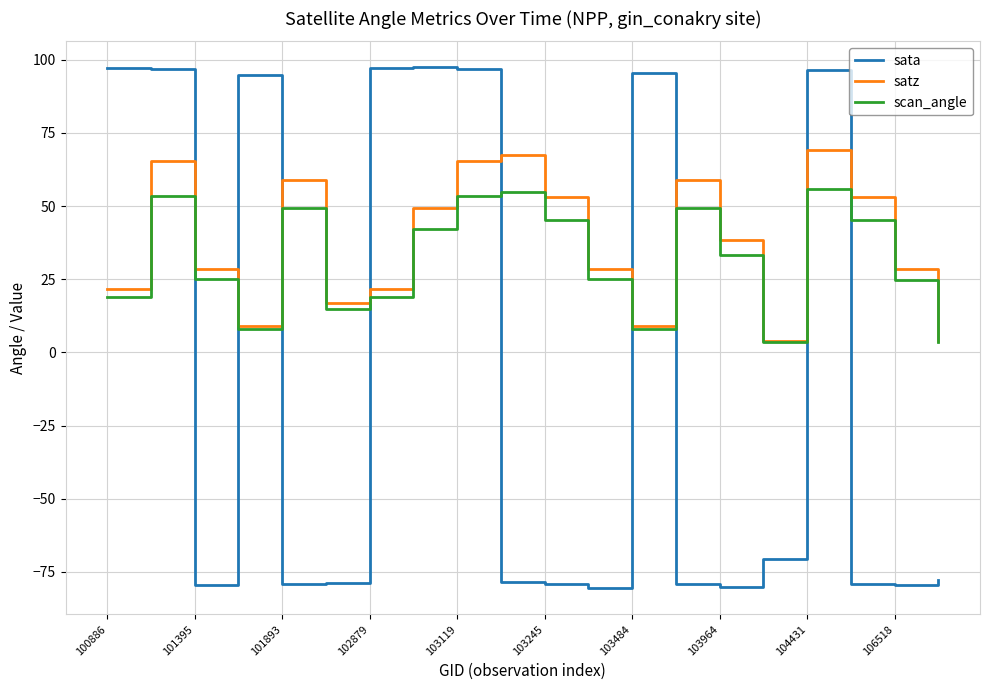

Which series has the widest spread of values?

sata